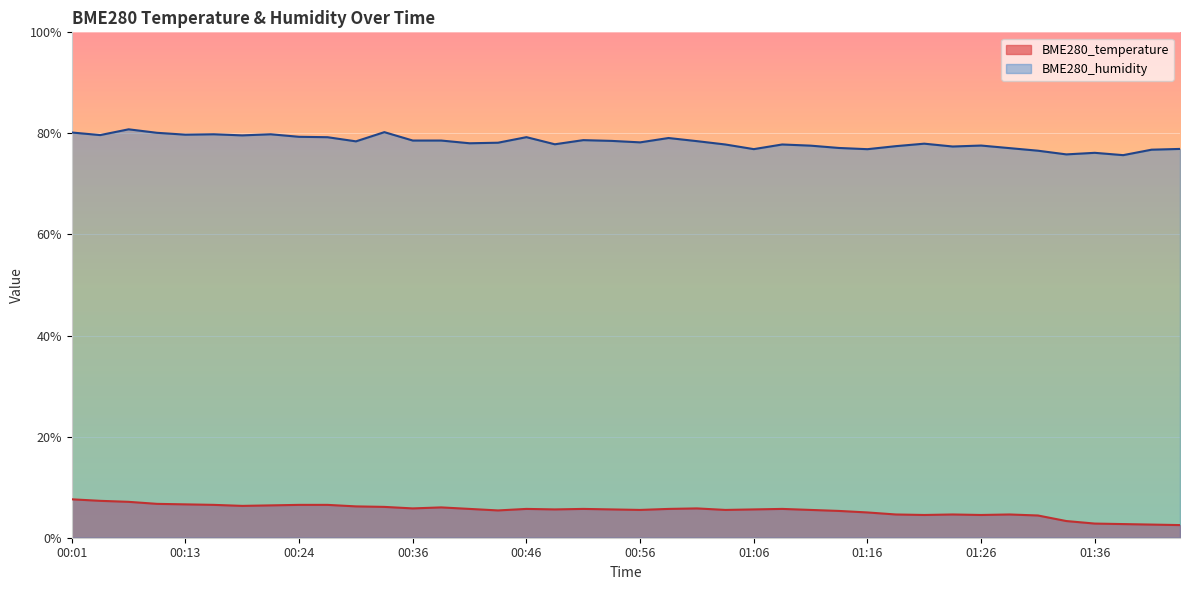

What is the average value of the BME280_temperature series?

5.4